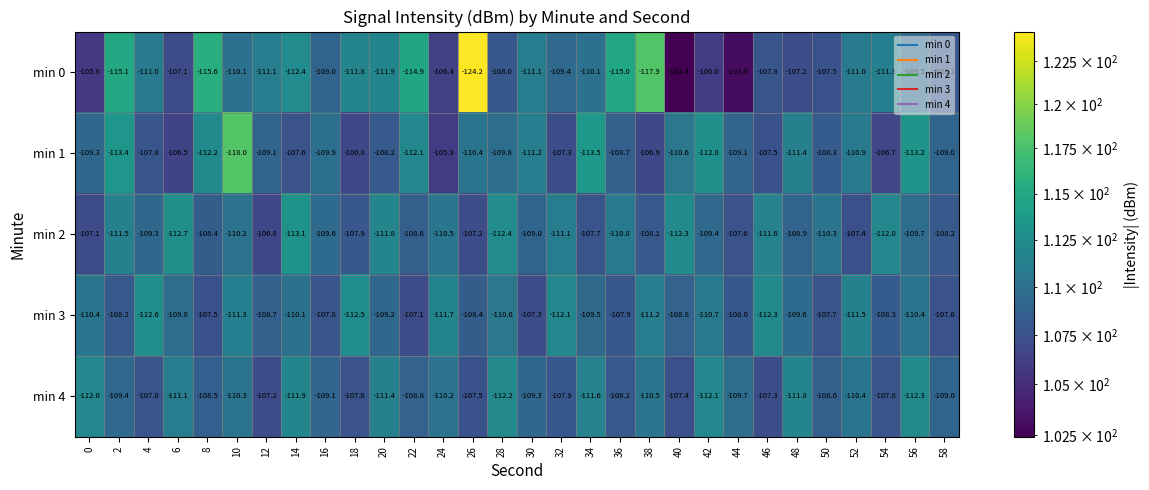

What is the sum of the min 1 values at 12 and 26?

-219.5